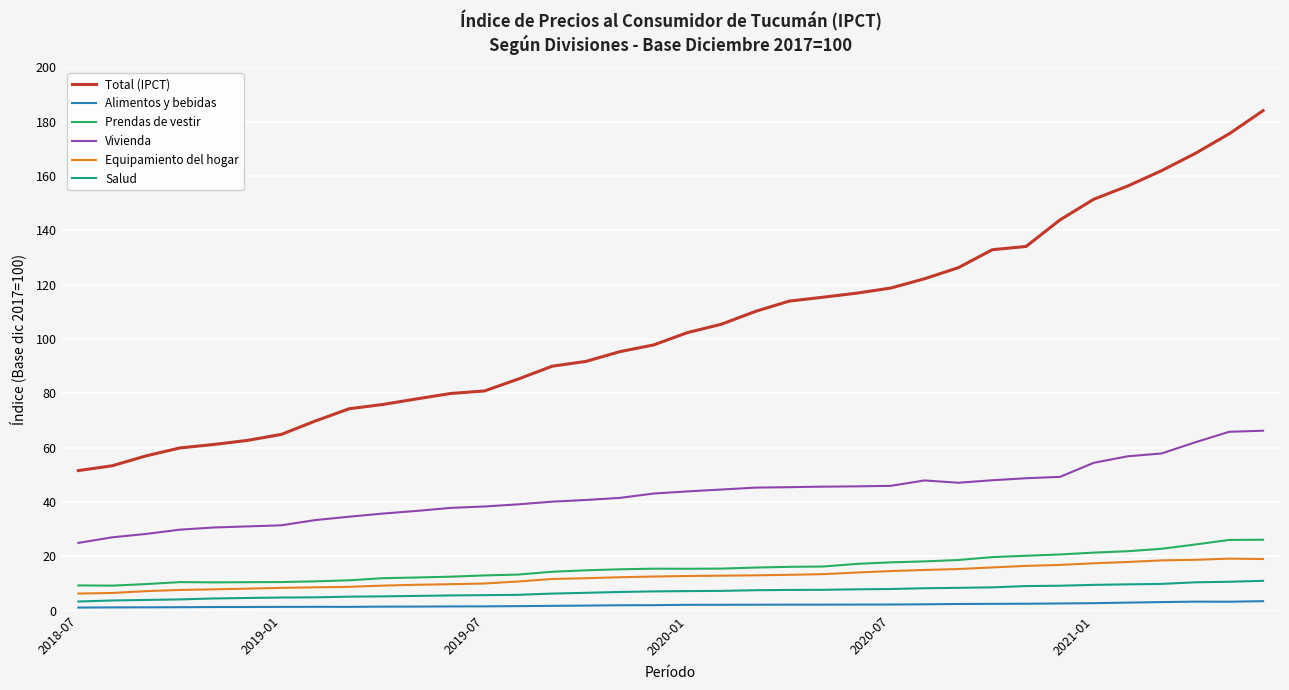

What is the greatest value displayed?

184.1